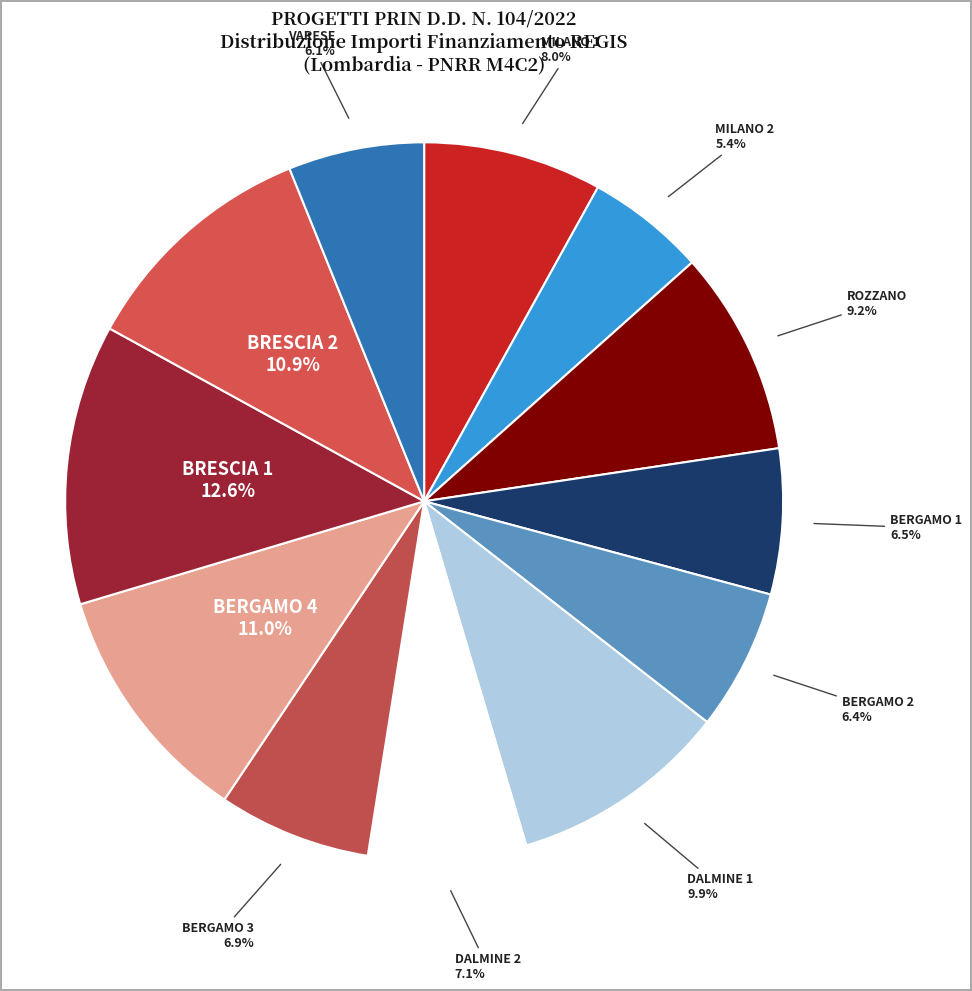

Approximately how many times larger is the value at BERGAMO 3 compared to BERGAMO 4?

0.6